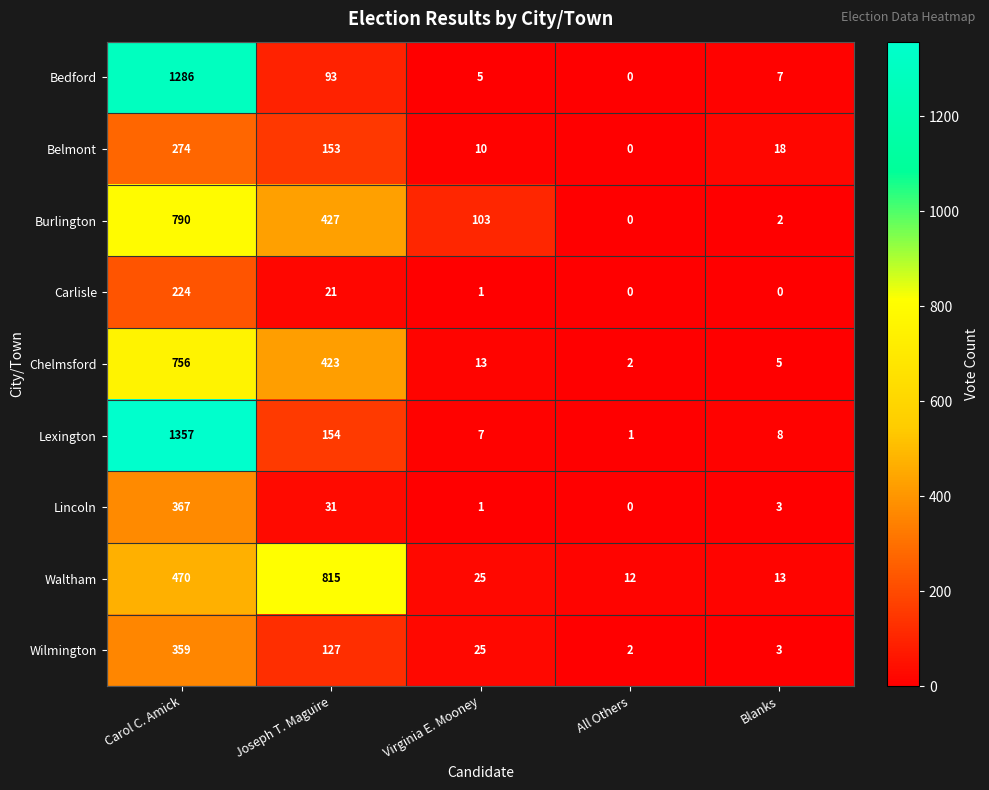

Which series has the largest total across all categories?

Lexington